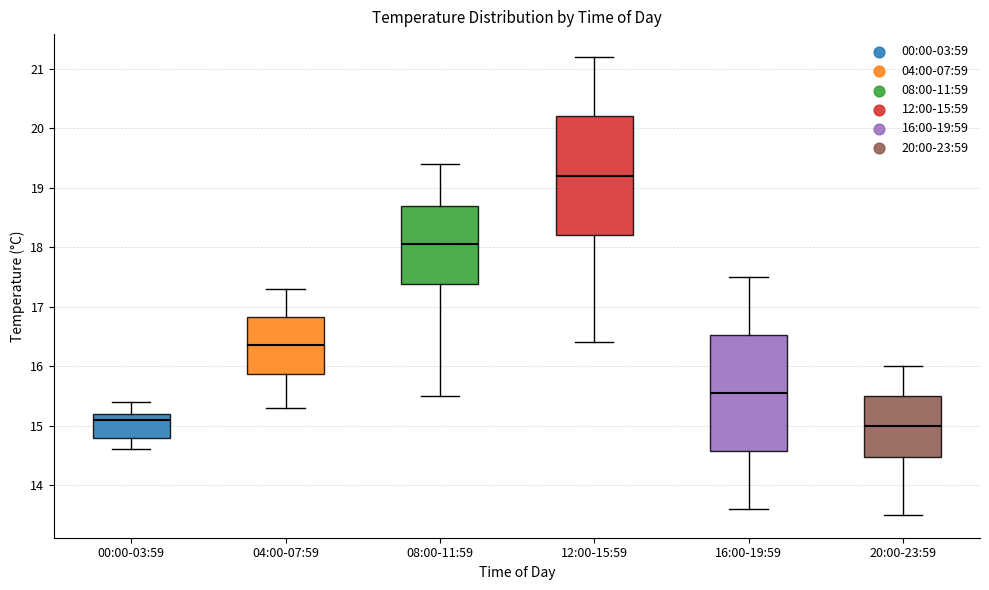

Where does the upper whisker of the box for 16:00-19:59 end on the y-axis? The values are not printed on the chart, so give them approximately, as read against the axis.

17.5